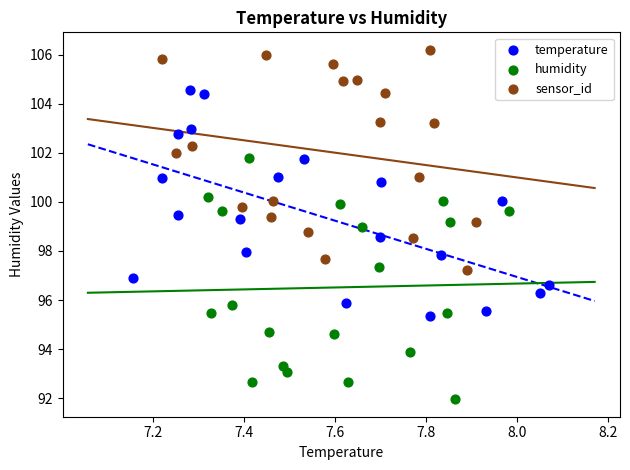

Which series reaches the maximum Y coordinate?

sensor_id